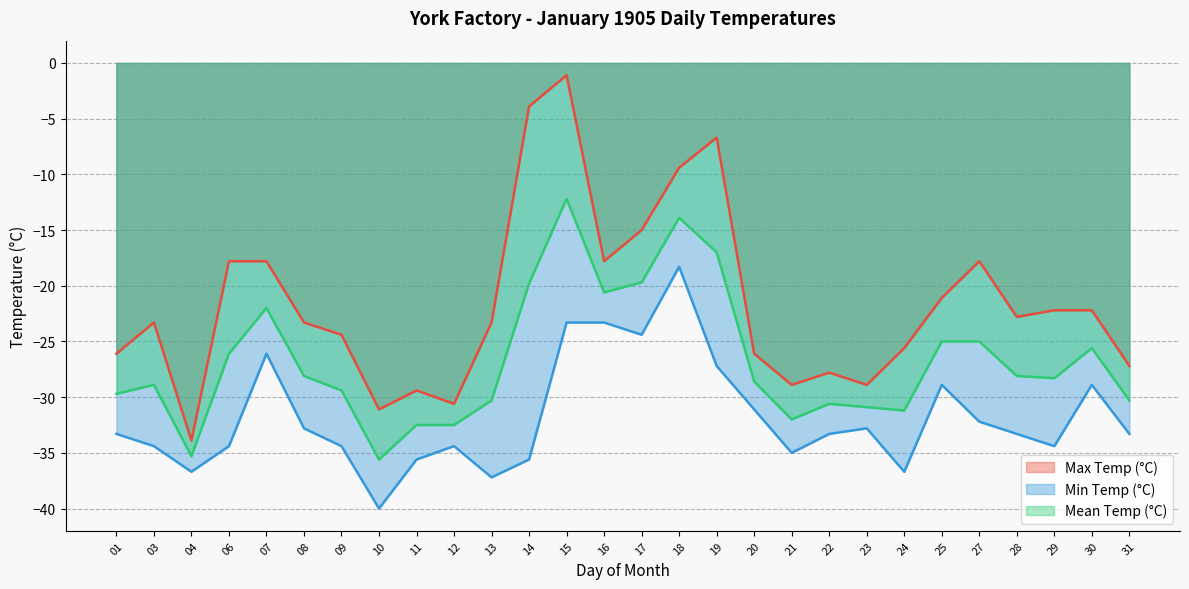

What is the total value across all series at 17?

-59.1